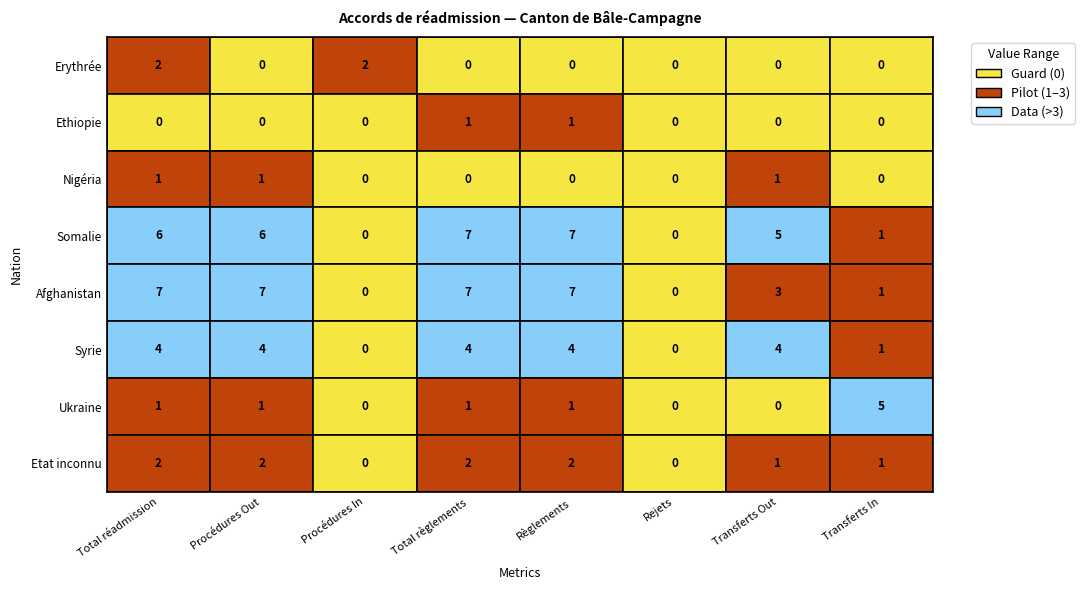

True or false: Somalie has a value of 2 at Transferts In.

False